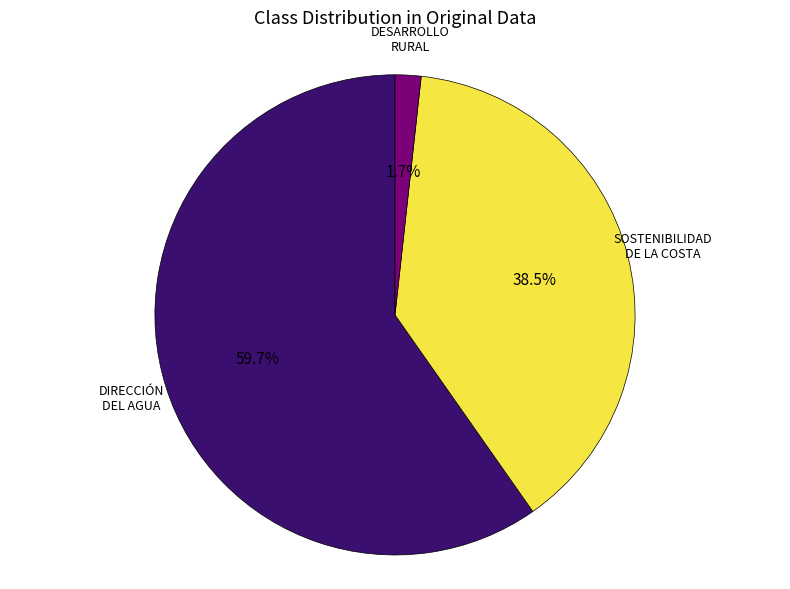

Is there any slice that represents more than half of the pie?

Yes